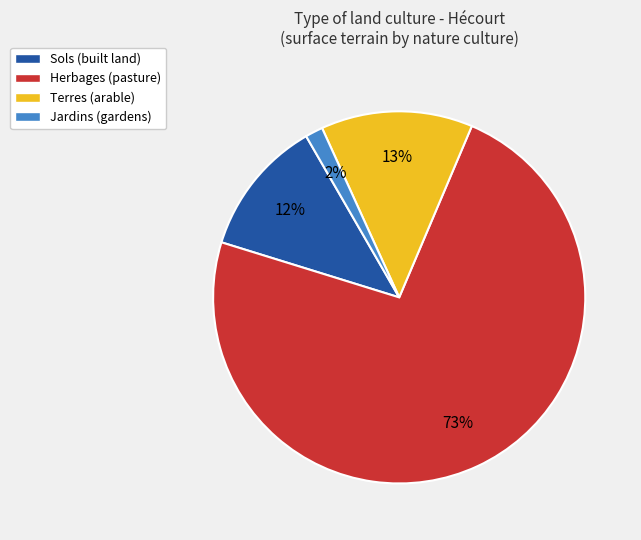

Which category has the smallest portion of the pie?

Jardins (gardens)